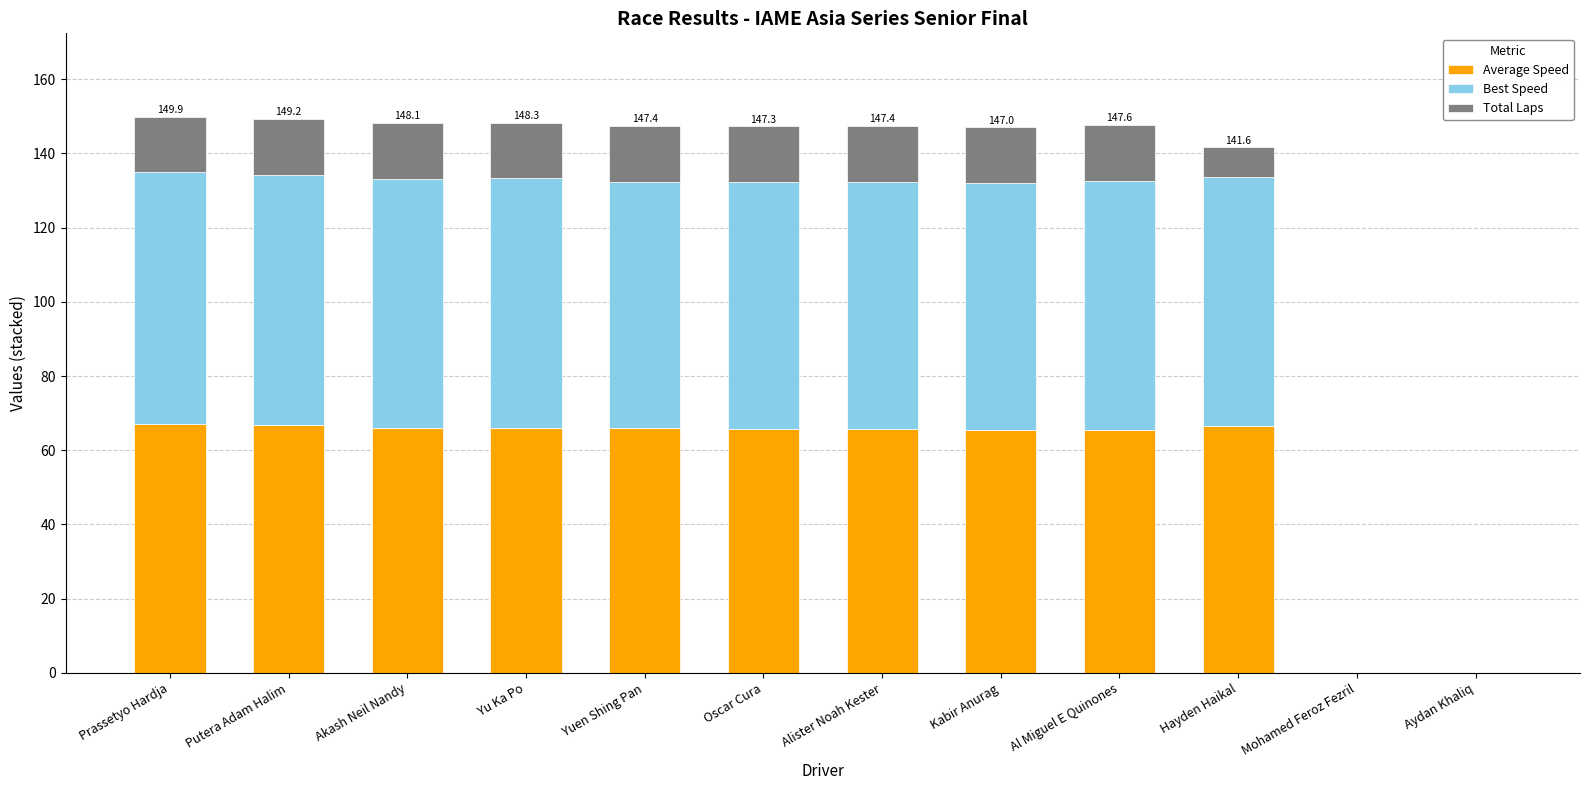

What is the total value across all series at Kabir Anurag?

147.0